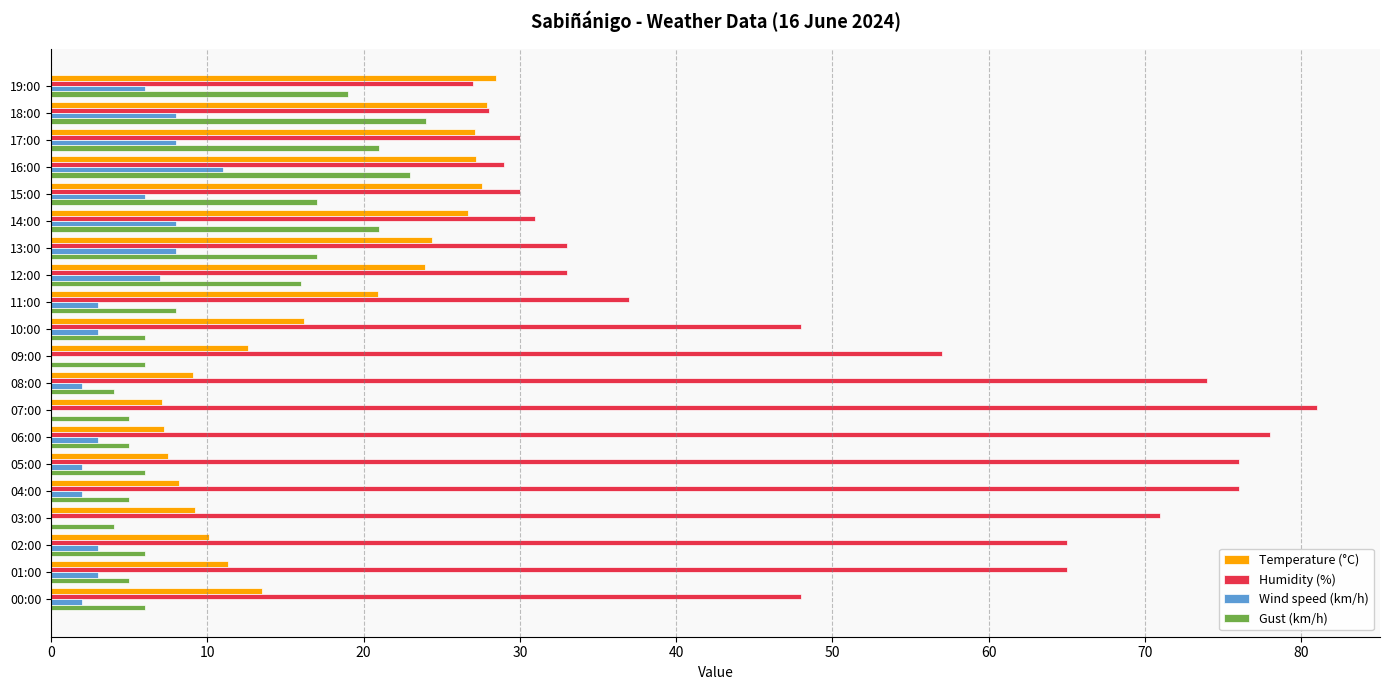

Is it true that Temperature (°C) equals 2.6 at 05:00?

False